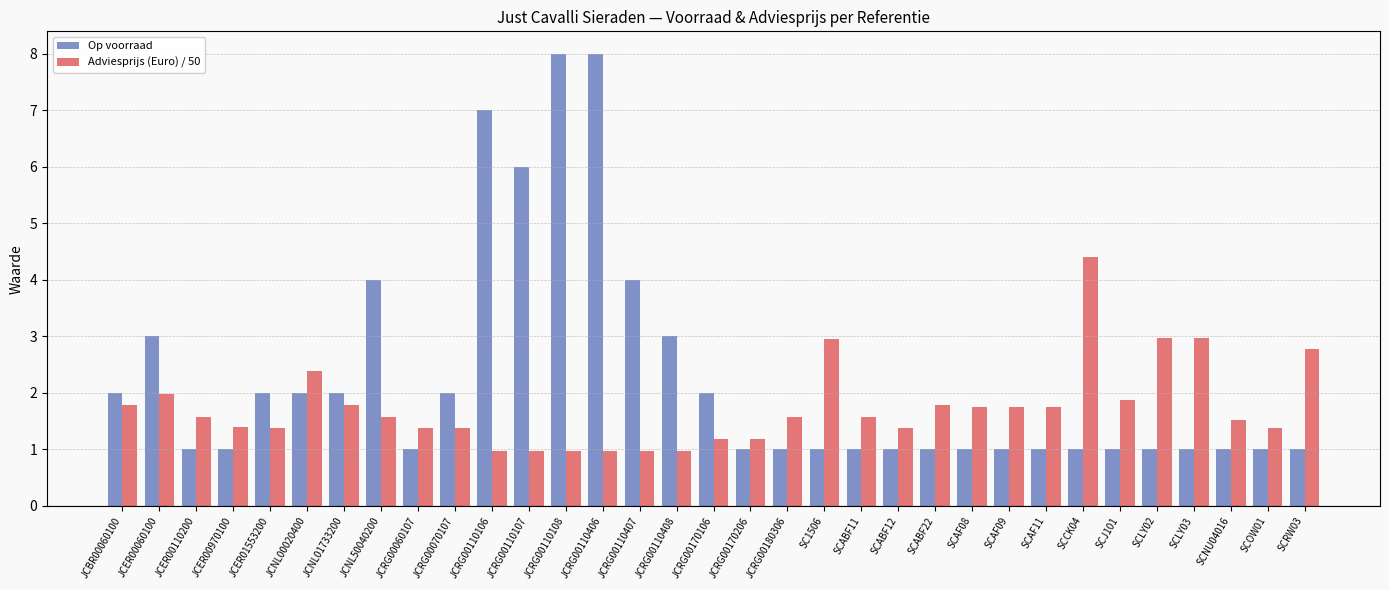

Where is Adviesprijs (Euro) / 50 nearest to the value 2?

JCER00060100